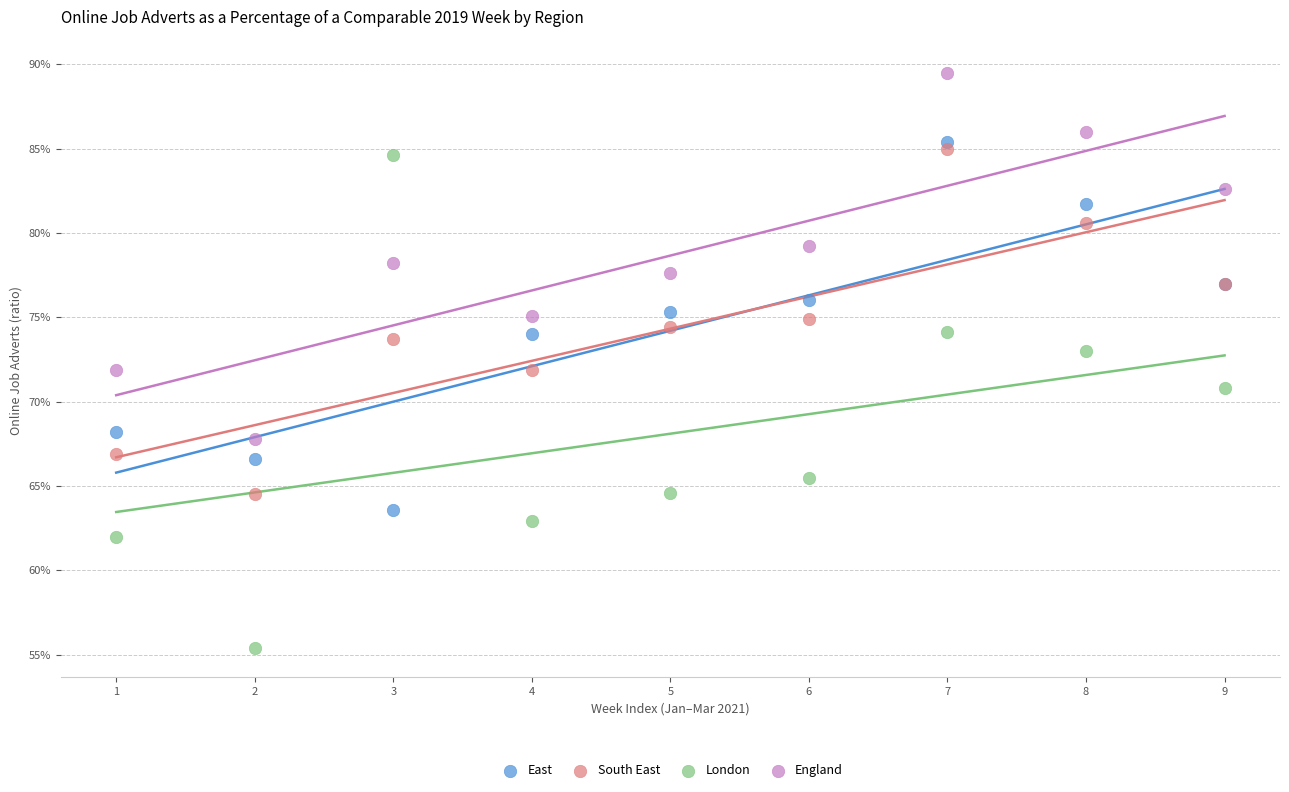

Which series has the largest Y range (max minus min)?

London